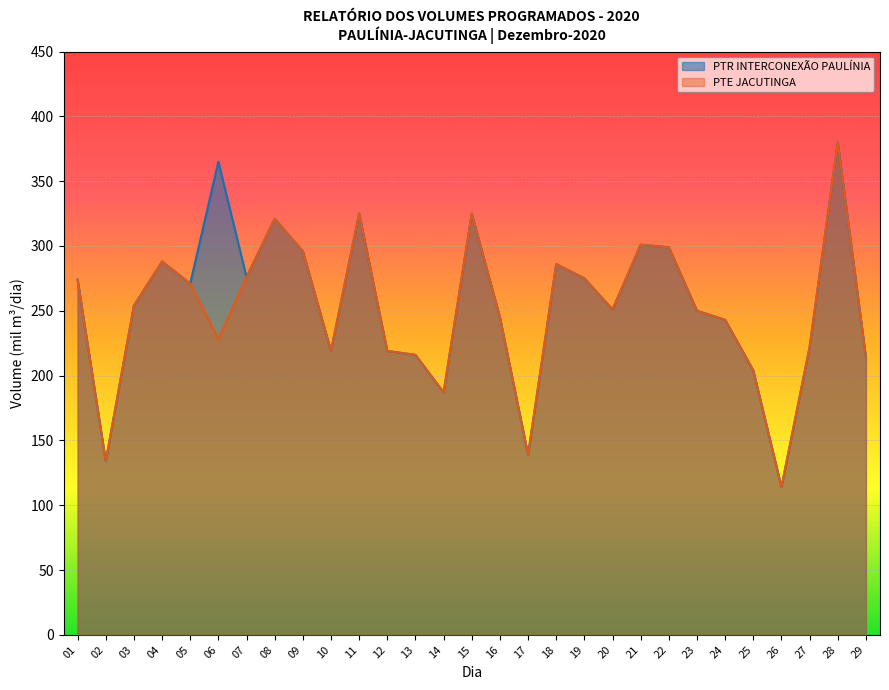

True or false: PTR INTERCONEXÃO PAULÍNIA and PTE JACUTINGA intersect in this chart.

False